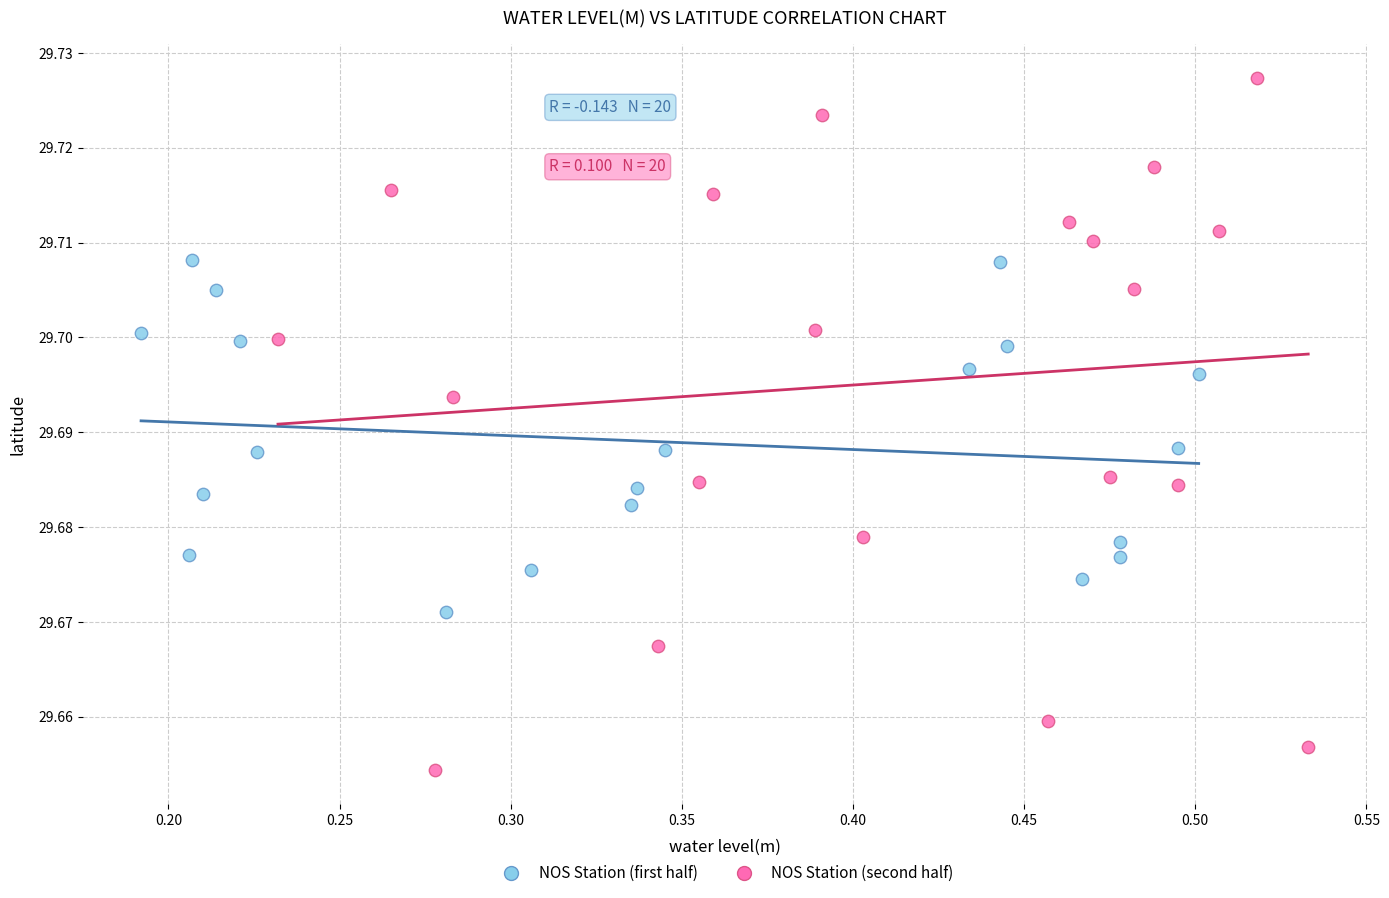

Which series contains the lowest Y value?

NOS Station (second half)